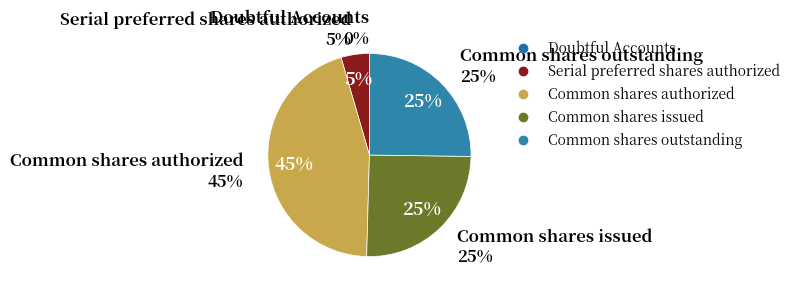

To the nearest percent, what percentage of the pie is Serial preferred shares authorized?

5%